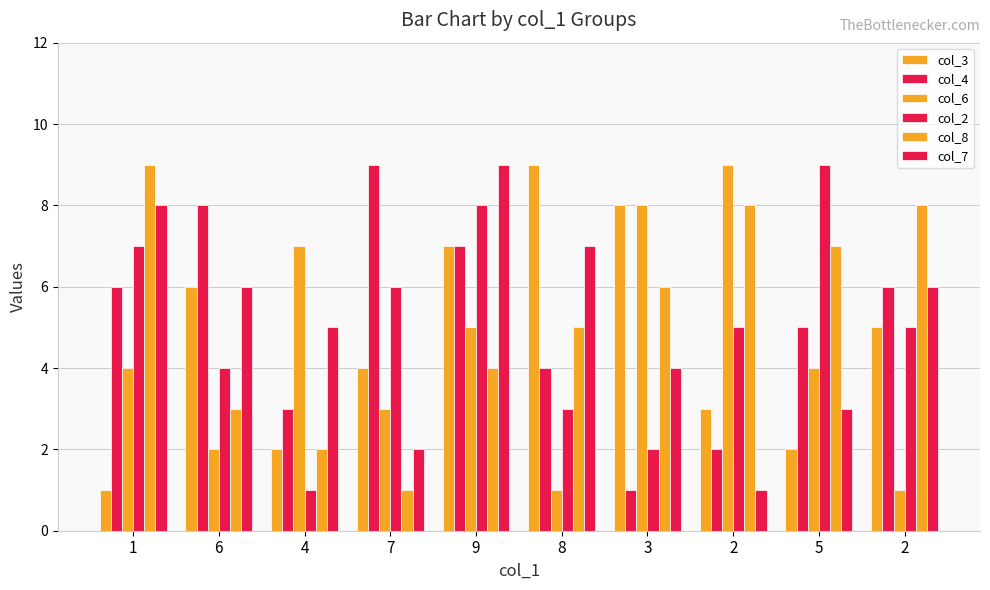

Is it true that col_6 equals 2 at 6?

True